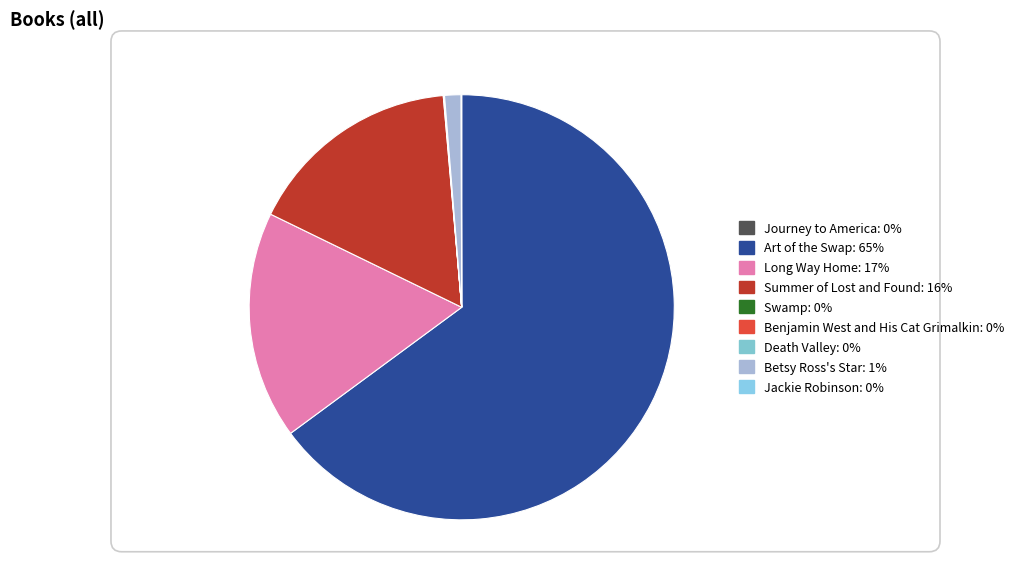

Is Art of the Swap the majority of the pie?

Yes